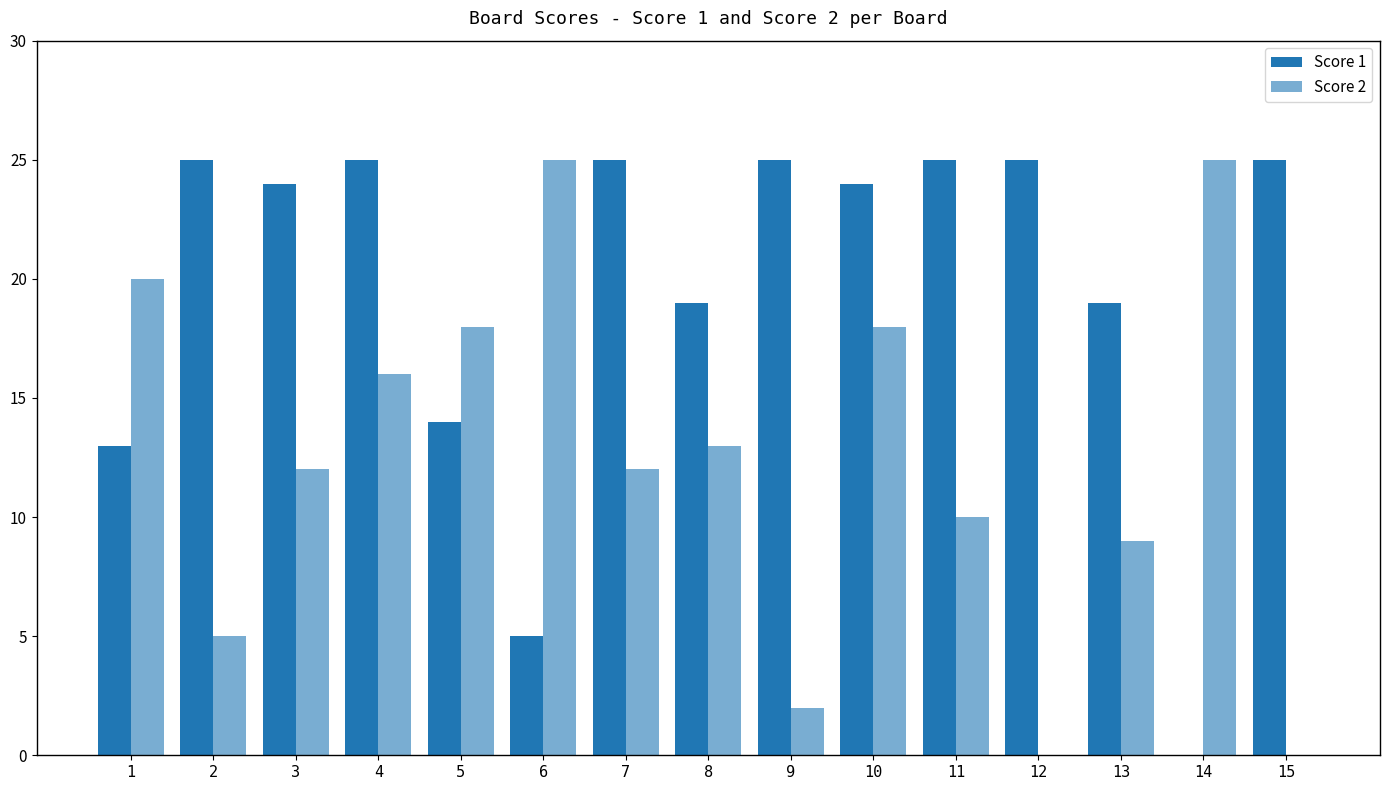

At how many categories does at least one series exceed 20?

11